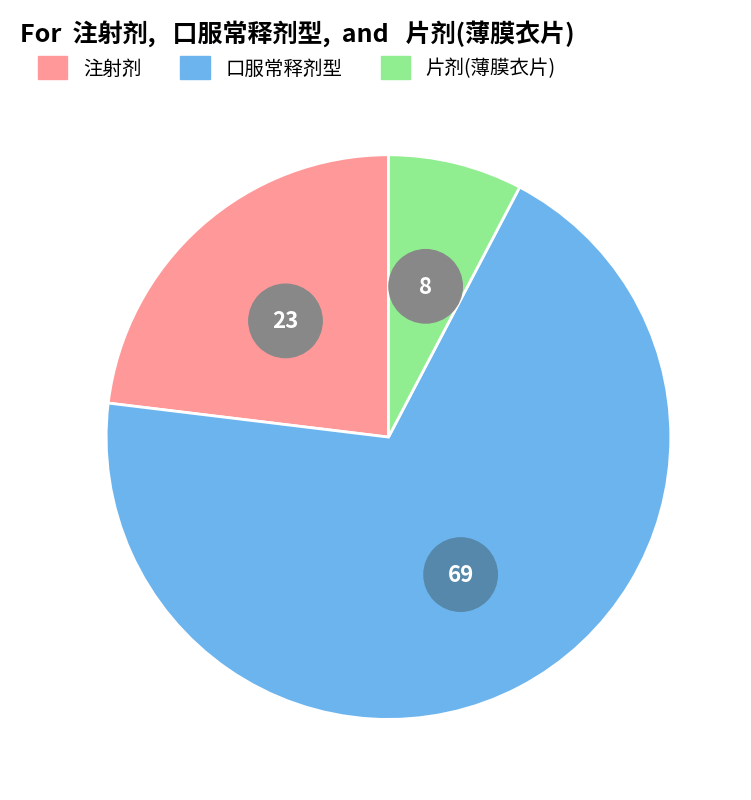

Which has a higher value, 片剂(薄膜衣片) or 口服常释剂型?

口服常释剂型